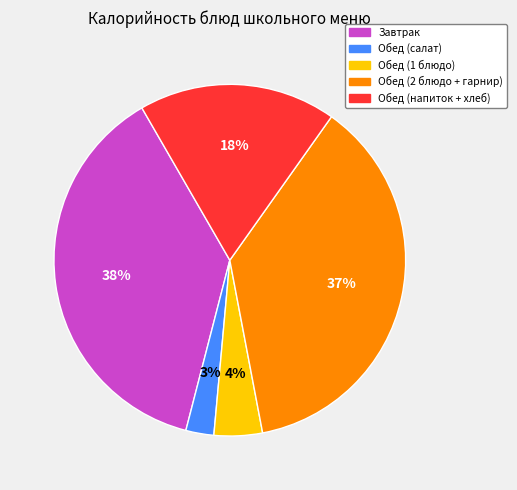

To the nearest percent, what is the average slice percentage?

20%